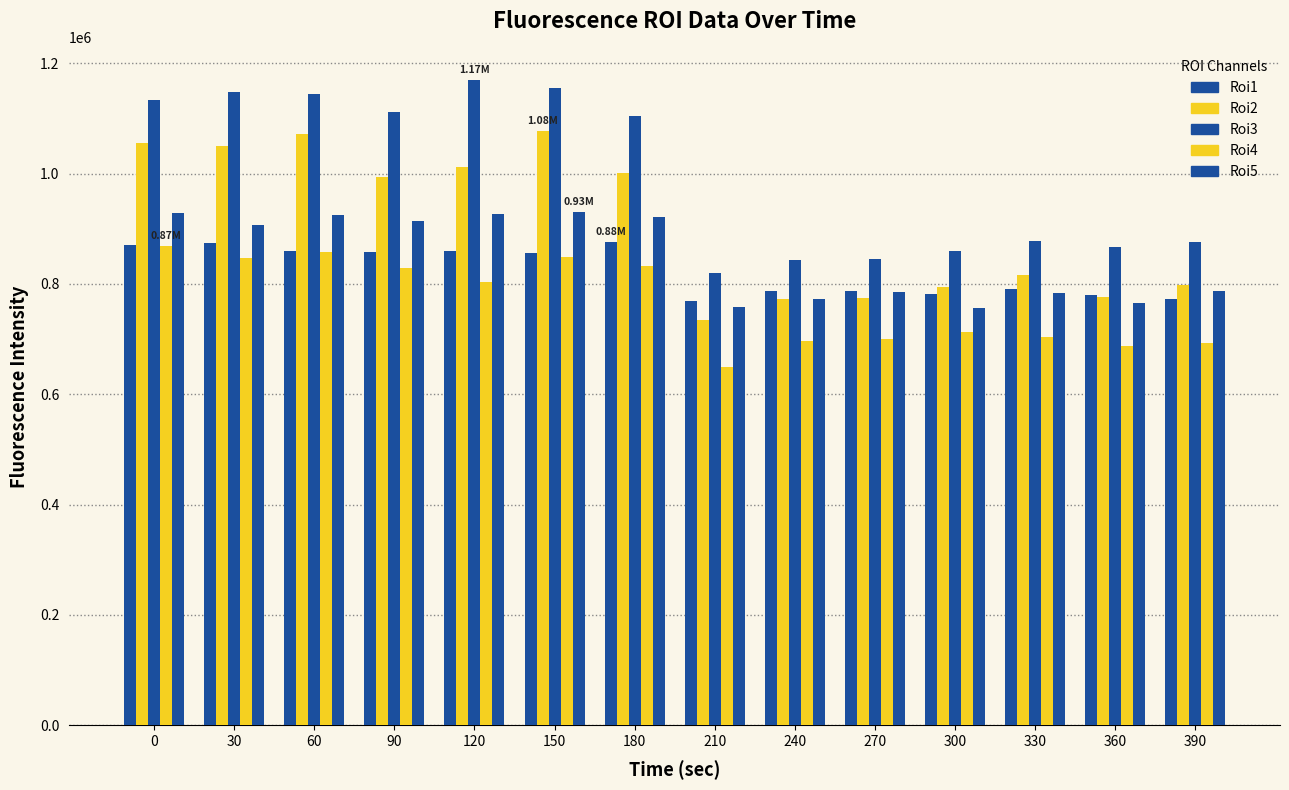

What is the sum of the Roi4 values at 210 and 60?

1506201